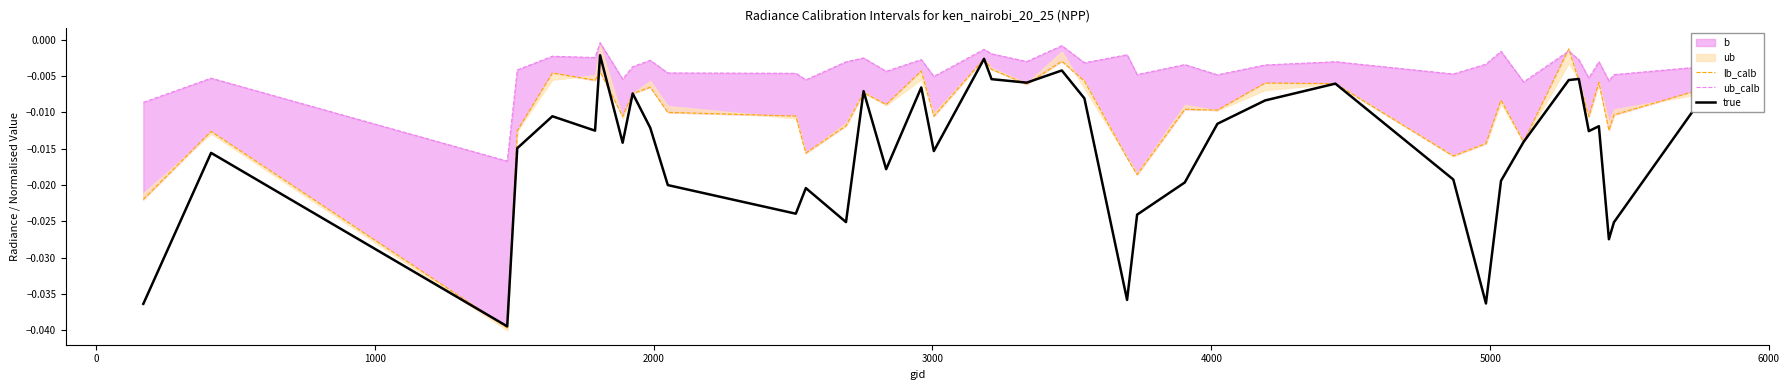

How many lines are shown in the chart?

3